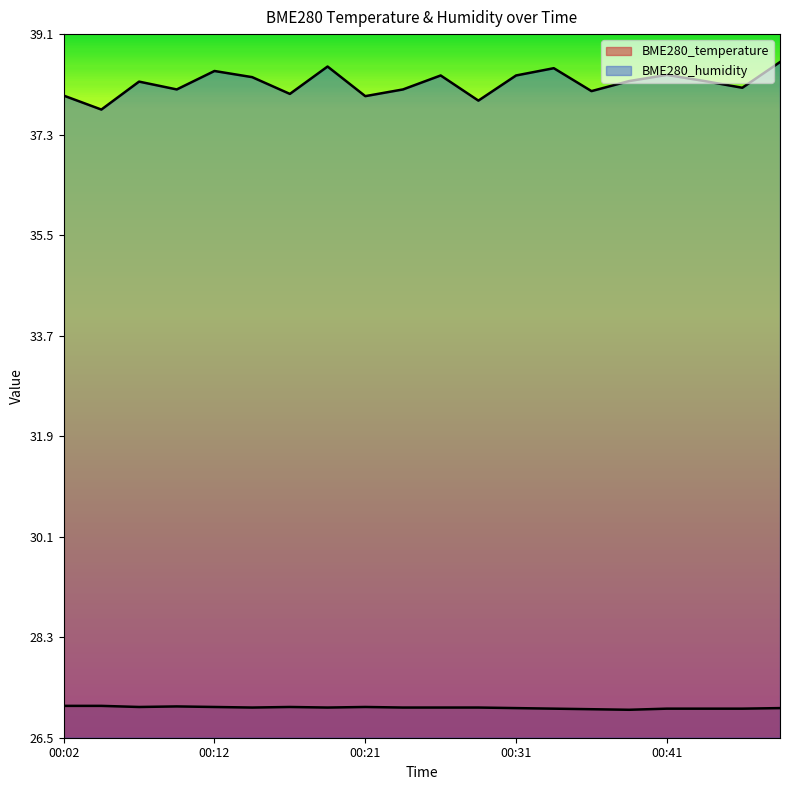

At which label is BME280_humidity closest to 38?

00:16